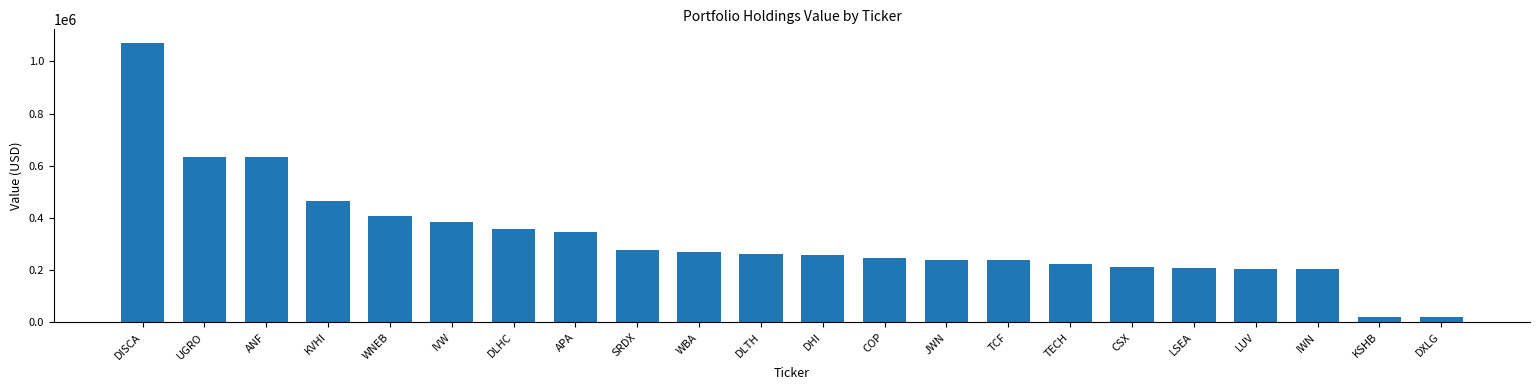

How many categories are shown in the chart?

22